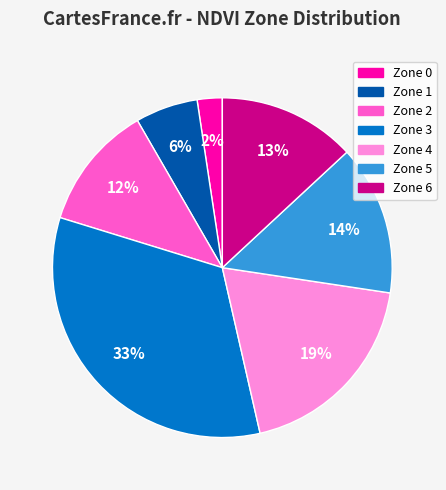

The Zone 1 slice represents 1% of the pie. True or false?

False